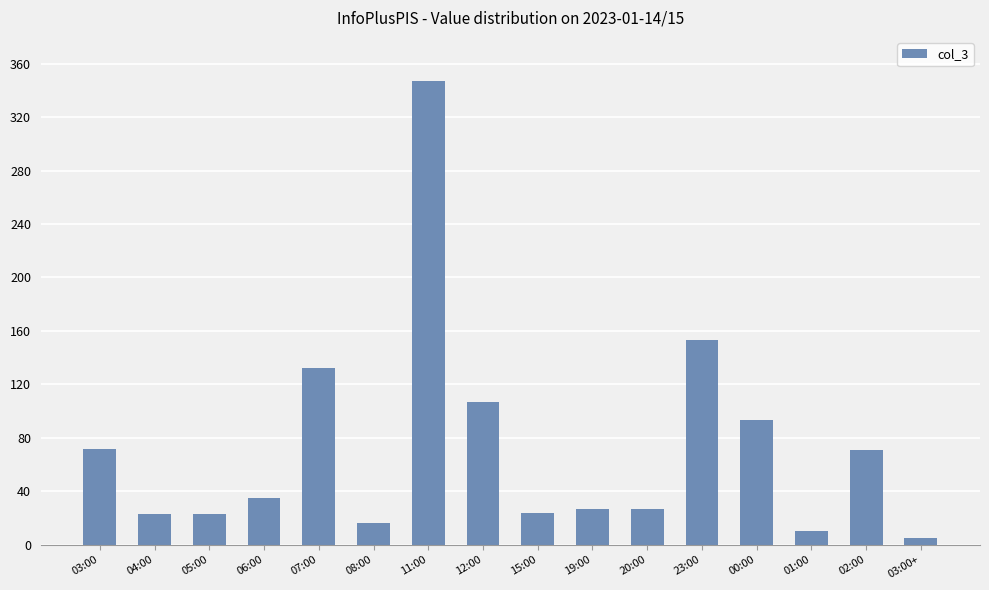

What is the value of the 10th bar from the left?

27